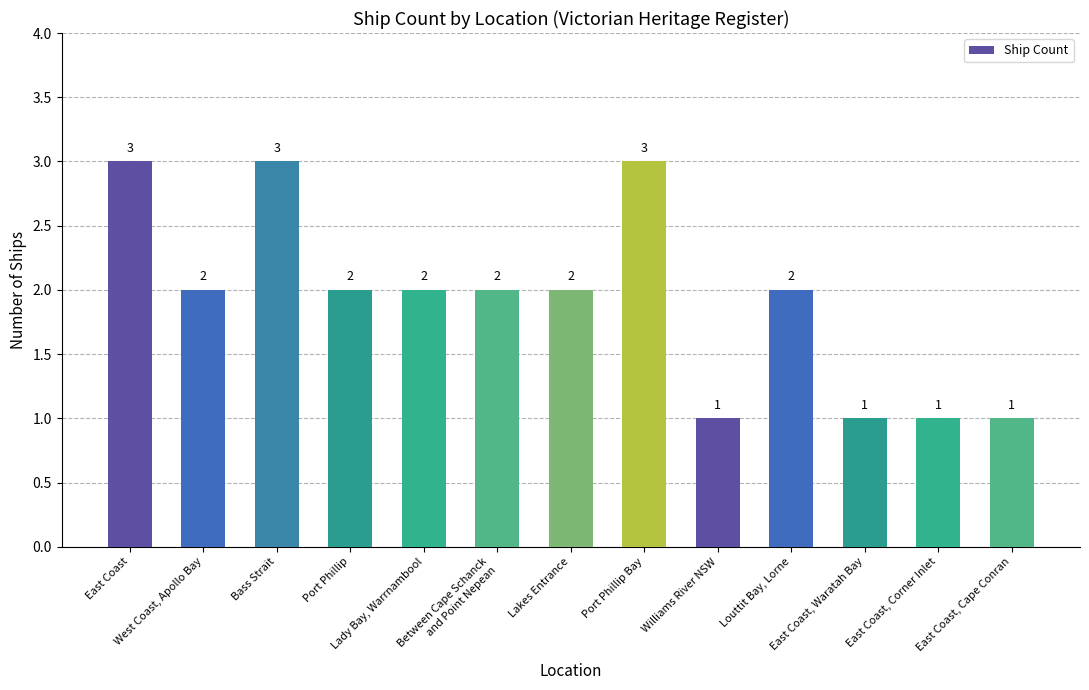

Are the bars grouped side by side (vs. stacked)?

No